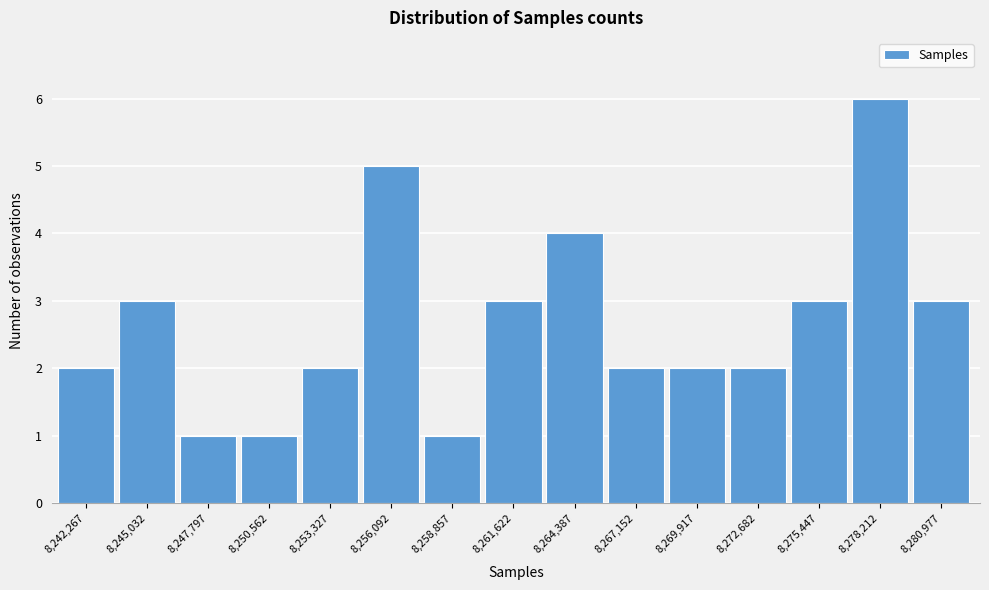

Reading left to right, extract all data points from this chart.

8,242,267=2	8,245,032=3	8,247,797=1	8,250,562=1	8,253,327=2	8,256,092=5	8,258,857=1	8,261,622=3	8,264,387=4	8,267,152=2	8,269,917=2	8,272,682=2	8,275,447=3	8,278,212=6	8,280,977=3